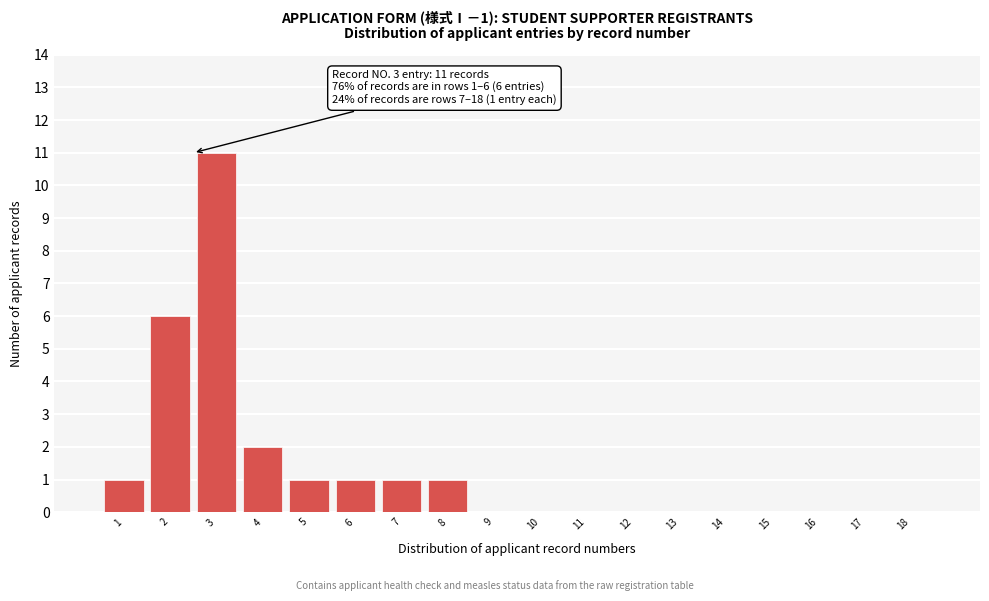

Reading left to right, what are all the values shown in this chart?

1=1	2=6	3=11	4=2	5=1	6=1	7=1	8=1	9=0	10=0	11=0	12=0	13=0	14=0	15=0	16=0	17=0	18=0